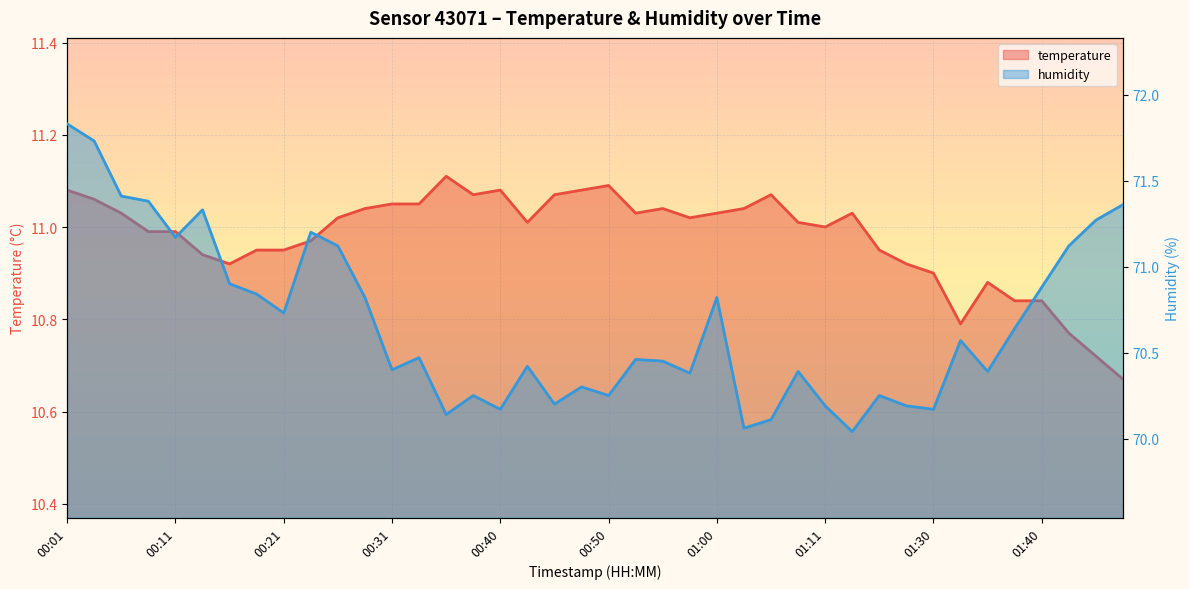

True or false: humidity and temperature intersect in this chart.

False